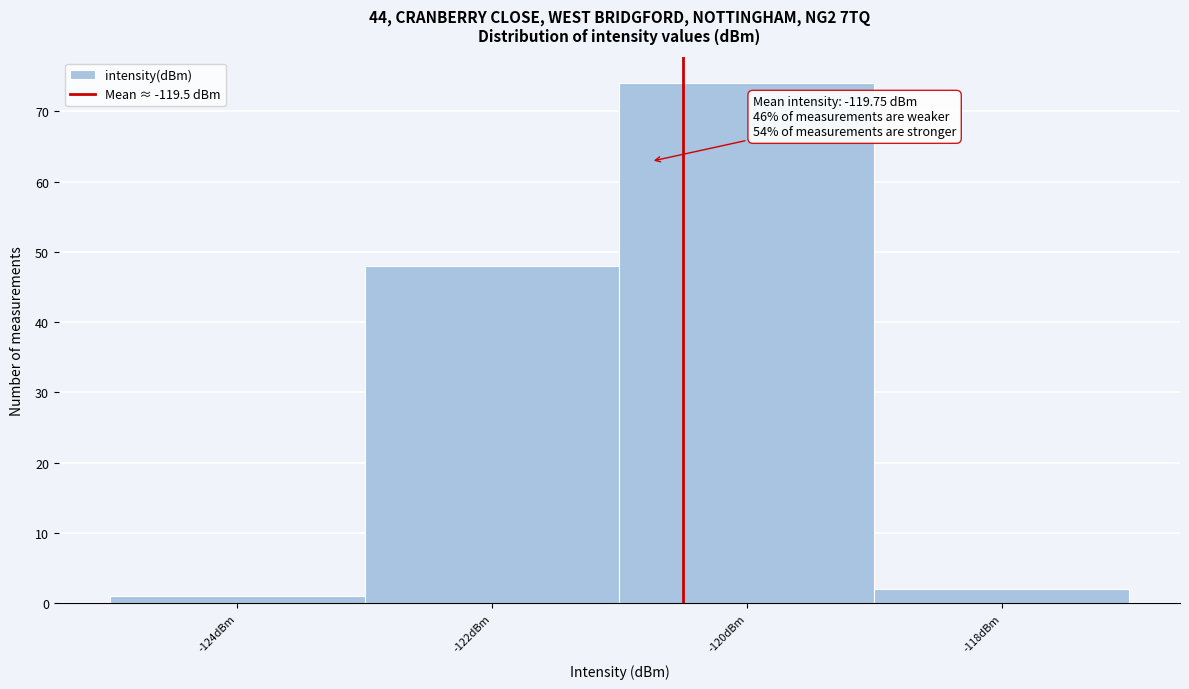

Reading left to right, transcribe all the data shown in this chart.

1	48	74	2